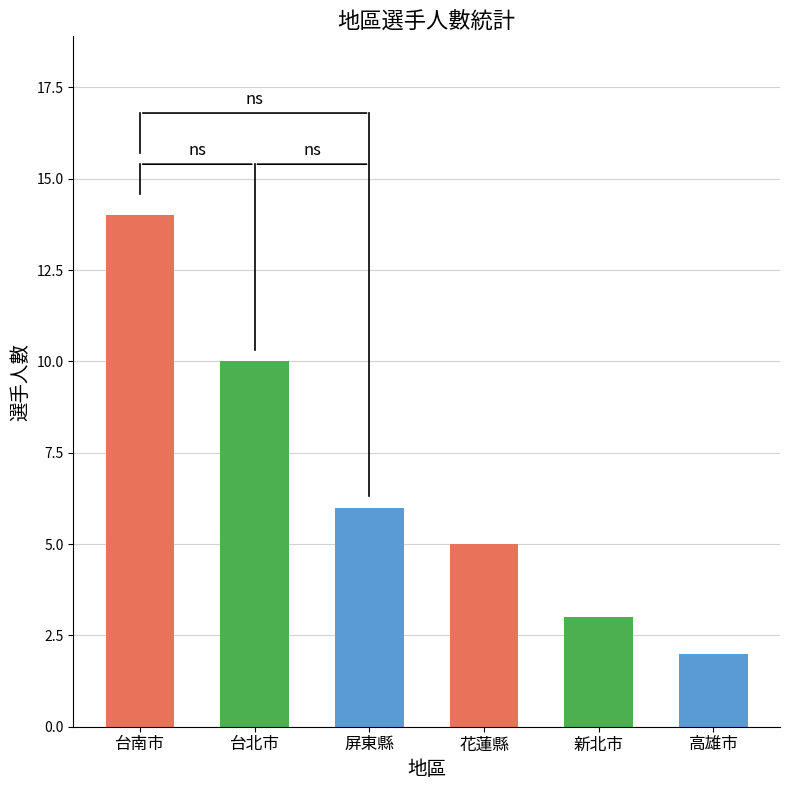

At which label does the data first exceed 6?

台南市